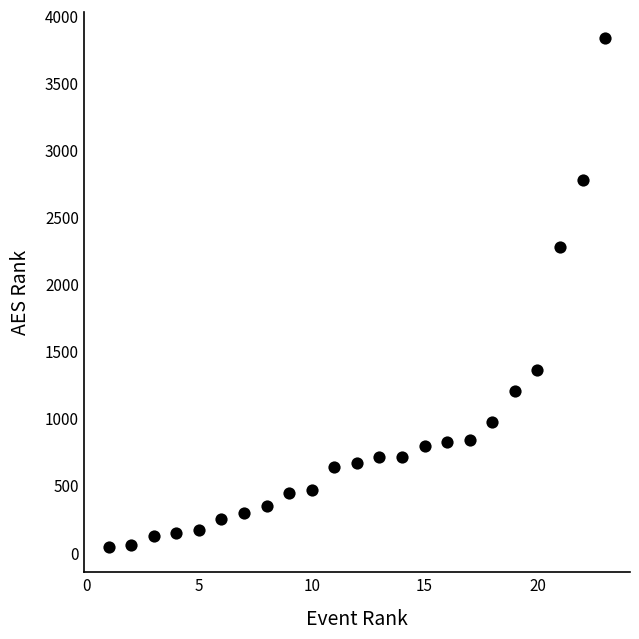

What is the range of X values (max minus min)?

22